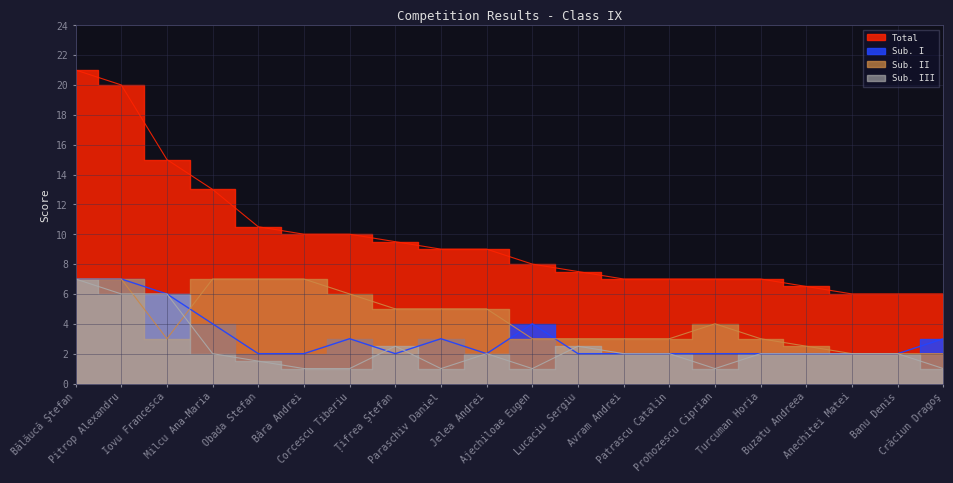

True or false: Total and Sub. III intersect in this chart.

False